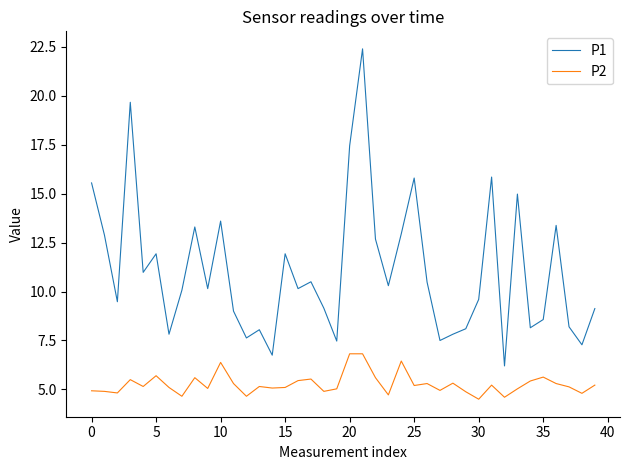

How many distinct data groups are displayed?

2